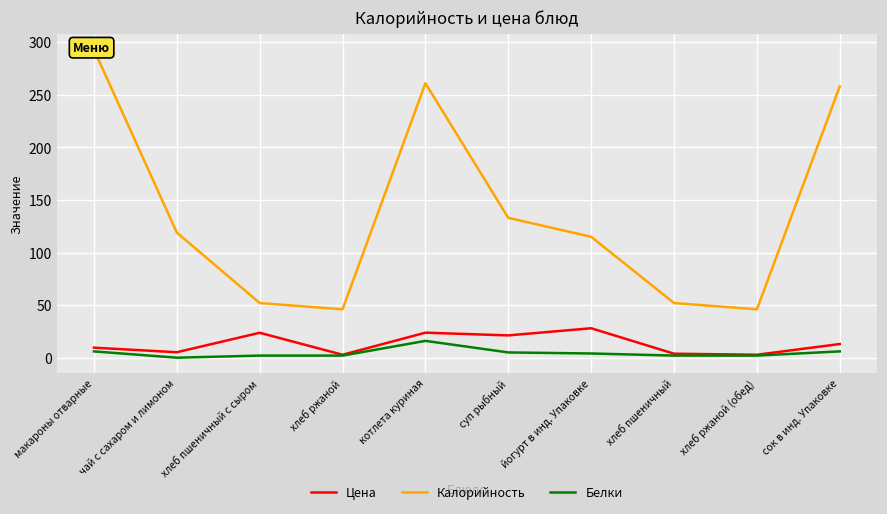

Reading left to right, list all the values displayed in this chart.

Цена: 9.5	5.2	23.7	2.8	23.8	21.2	28.0	3.8	2.8	13.0
Калорийность: 293.0	119.0	52.0	46.0	261.0	133.0	115.0	52.0	46.0	258.0
Белки: 6.0	0.0	2.0	2.0	16.0	5.0	4.0	2.0	2.0	6.0